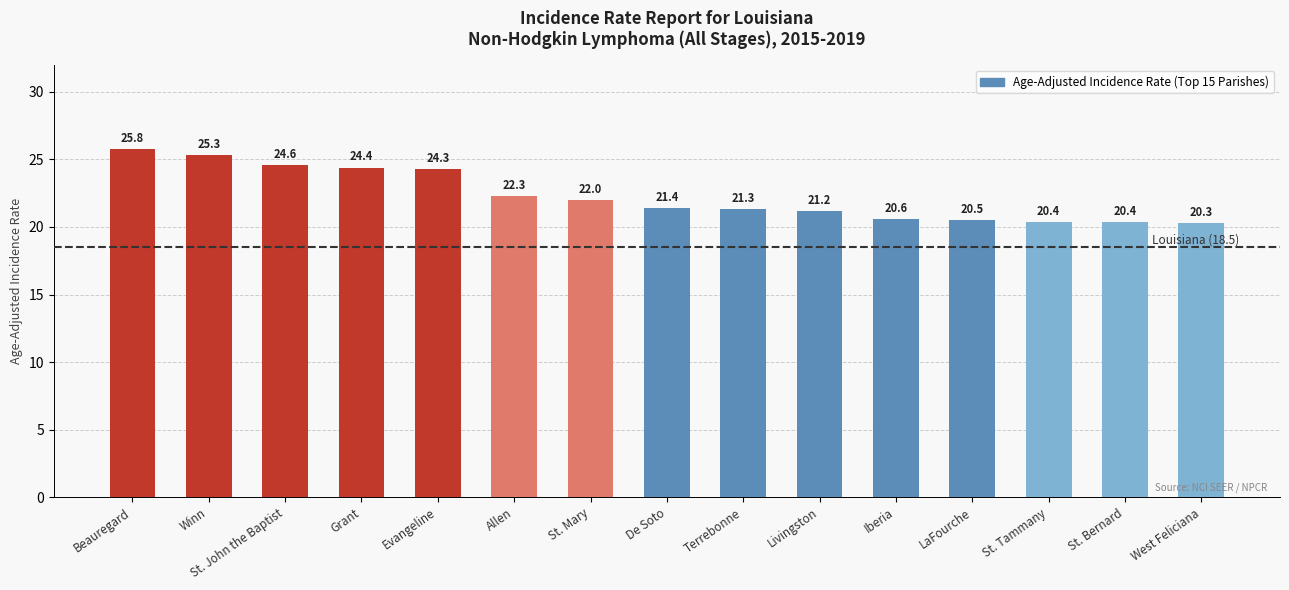

What is the change in value from Winn to Allen?

-3.0